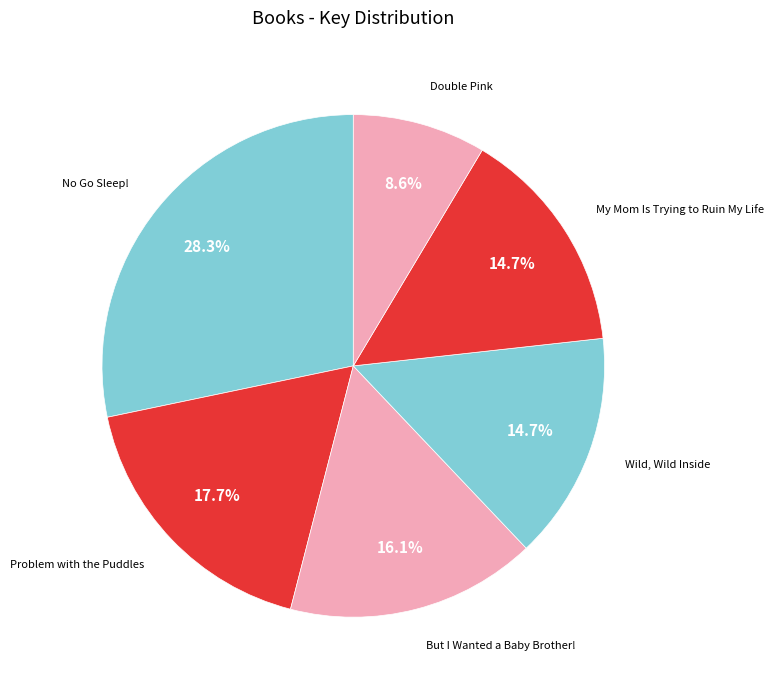

True or false: No Go Sleep! accounts for 28% of the total.

True